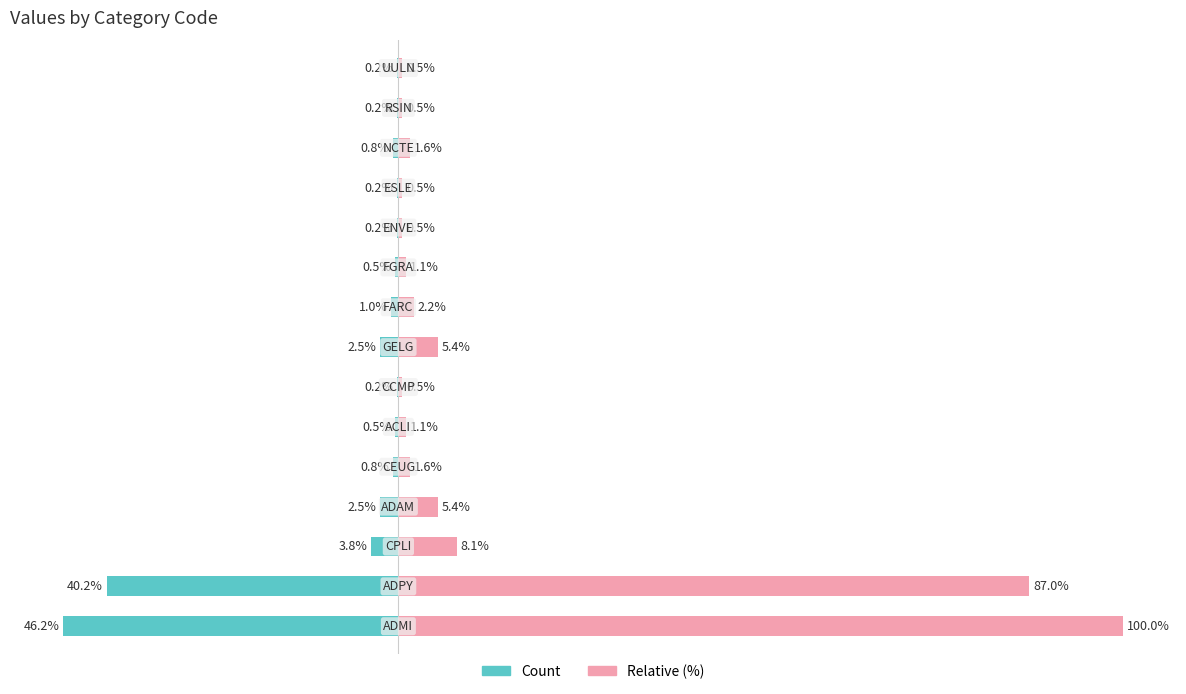

Reading right to left, transcribe all the data shown in this chart.

Count: 14=-0.2	13=-0.2	12=-0.8	11=-0.2	10=-0.2	9=-0.5	8=-1.0	7=-2.5	6=-0.2	5=-0.5	4=-0.8	3=-2.5	2=-3.8	1=-40.2	0=-46.2
Relative (%): 14=0.5	13=0.5	12=1.6	11=0.5	10=0.5	9=1.1	8=2.2	7=5.4	6=0.5	5=1.1	4=1.6	3=5.4	2=8.1	1=87.0	0=100.0